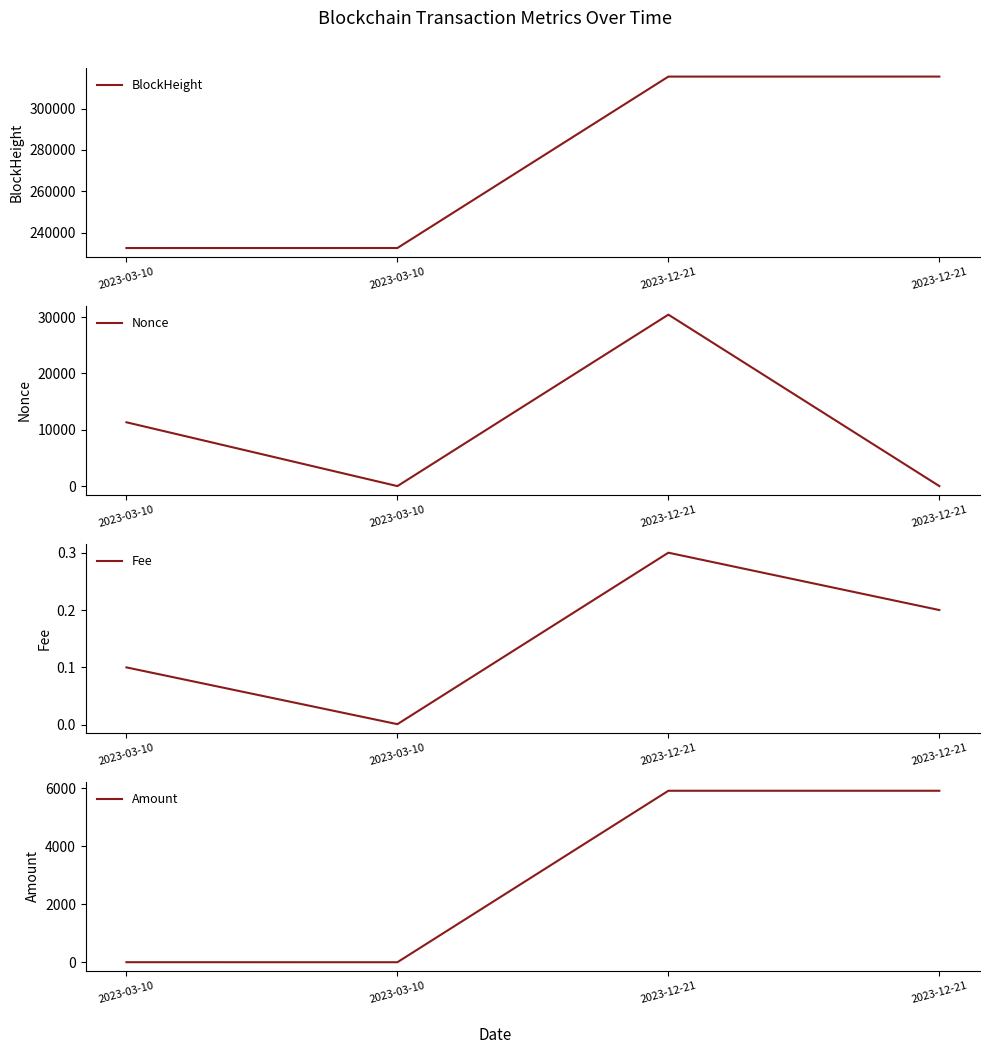

At which category does Nonce reach its first local peak?

2023-12-21